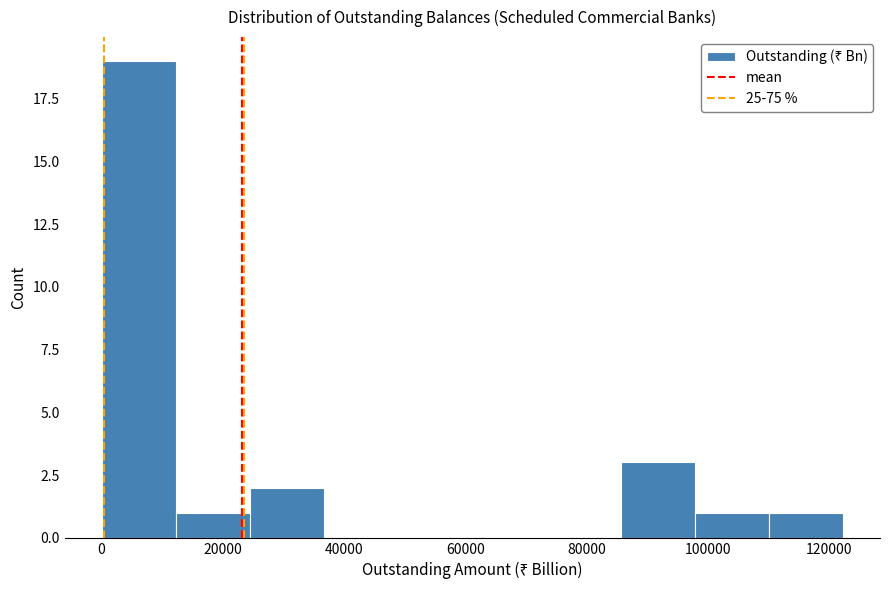

How tall is the bar that spans 0 to 12000 on the x-axis? Neither the bar edges nor the heights are printed on the chart, so give them approximately, as read against the axes.

19